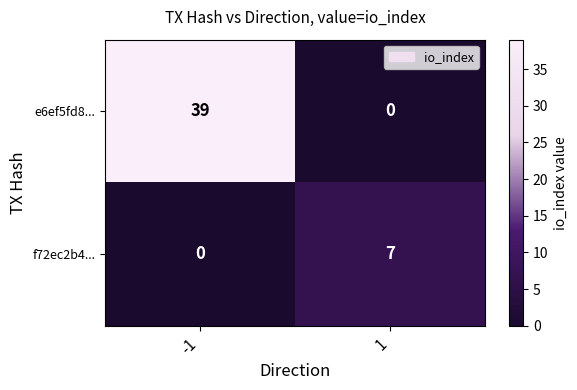

The value of f72ec2b4... at -1 is 2. True or false?

False